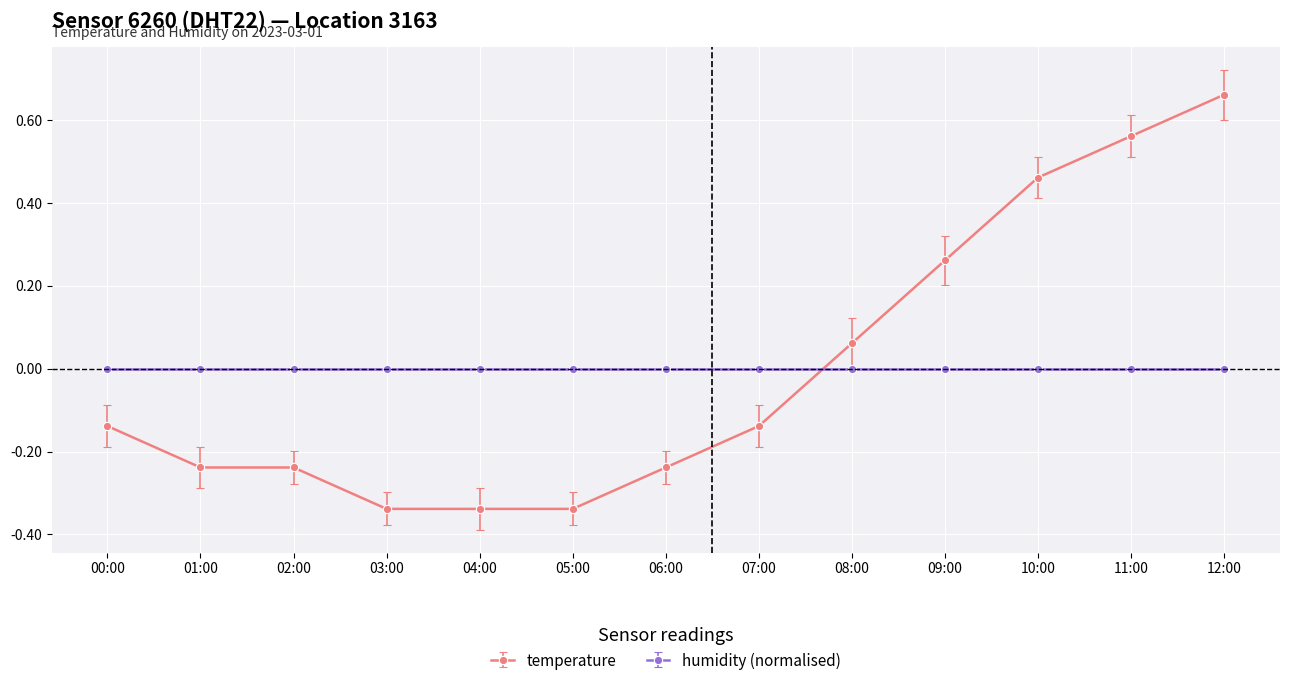

The humidity (normalised) series shows -0.0 at 00:00. True or false?

True